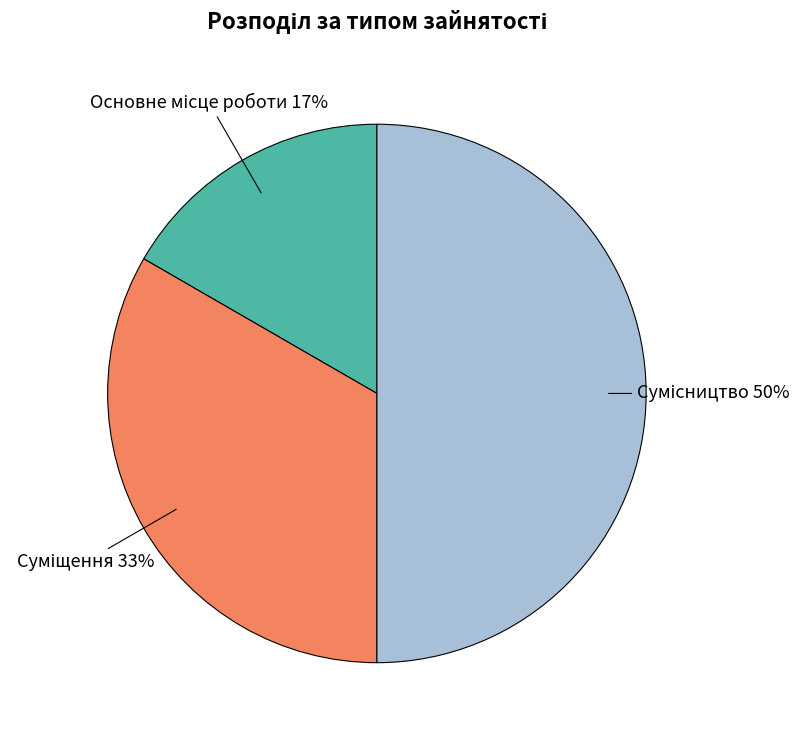

To the nearest percent, what is the difference between the largest and smallest slice percentages?

33%